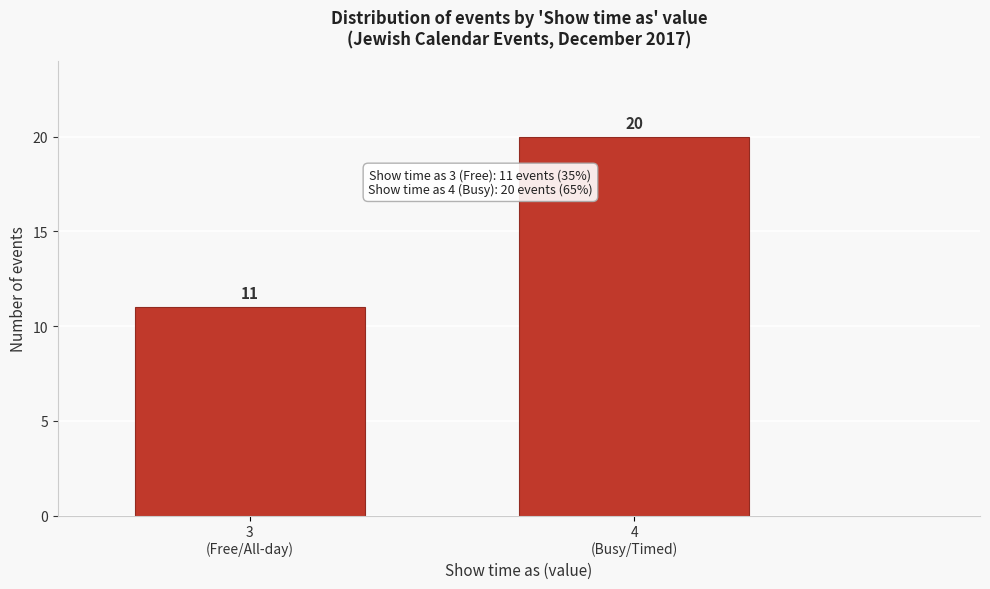

Reading left to right, what are all the values shown in this chart?

11	20